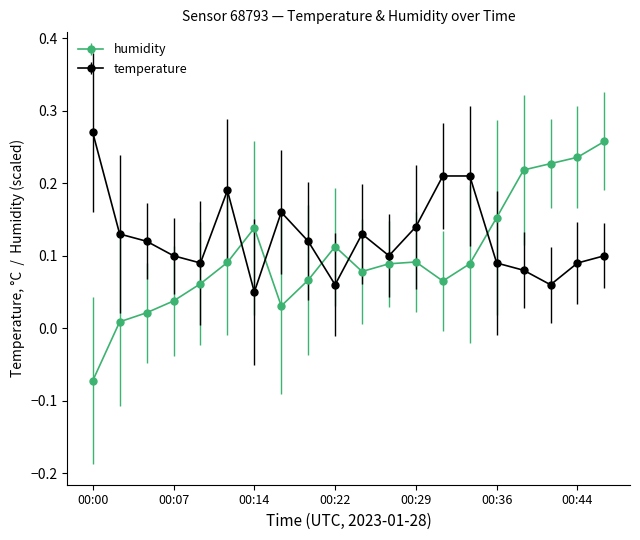

How many distinct data groups are displayed?

2